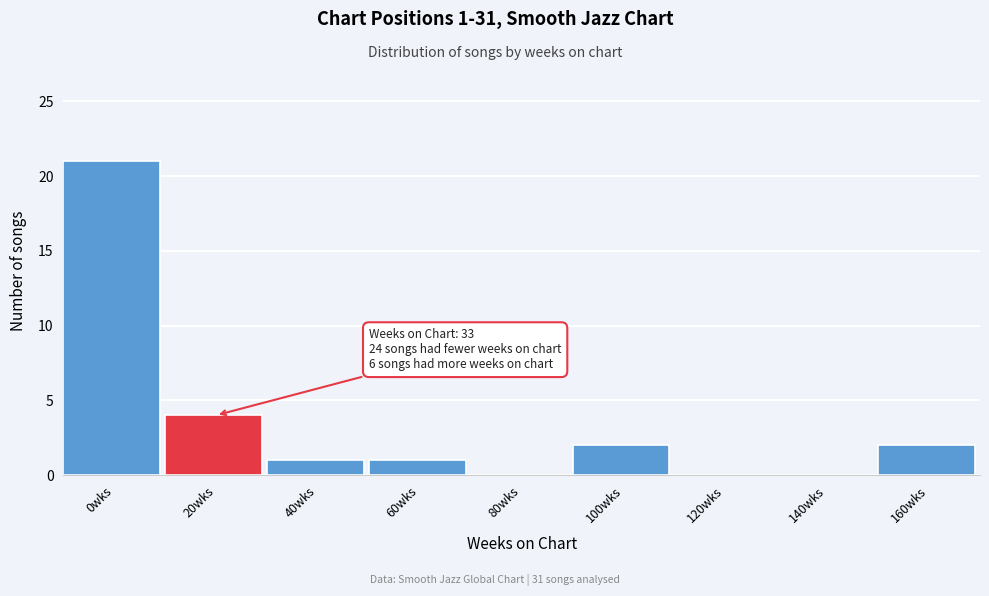

Reading left to right, extract all data points from this chart.

0wks=21	20wks=4	40wks=1	60wks=1	80wks=0	100wks=2	120wks=0	140wks=0	160wks=2